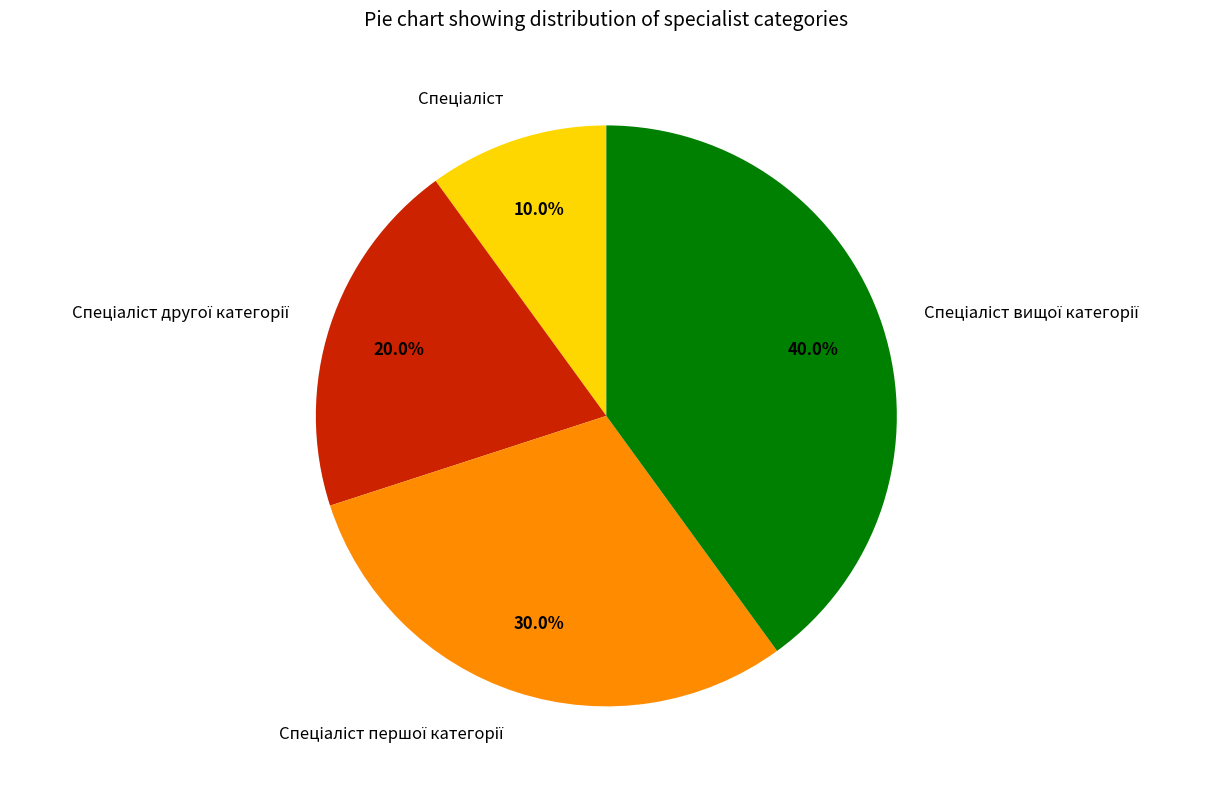

Count the number of slices in the pie.

4